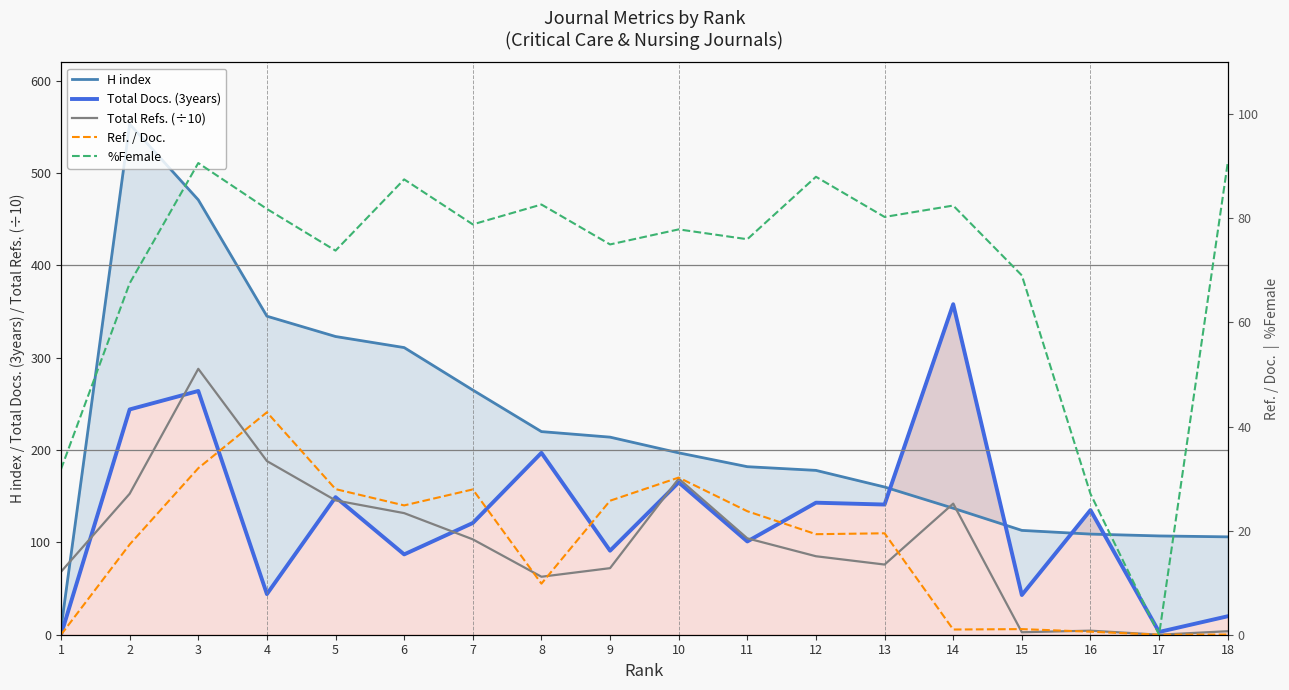

What is the highest value of the Total Docs. (3years) series?

358.0